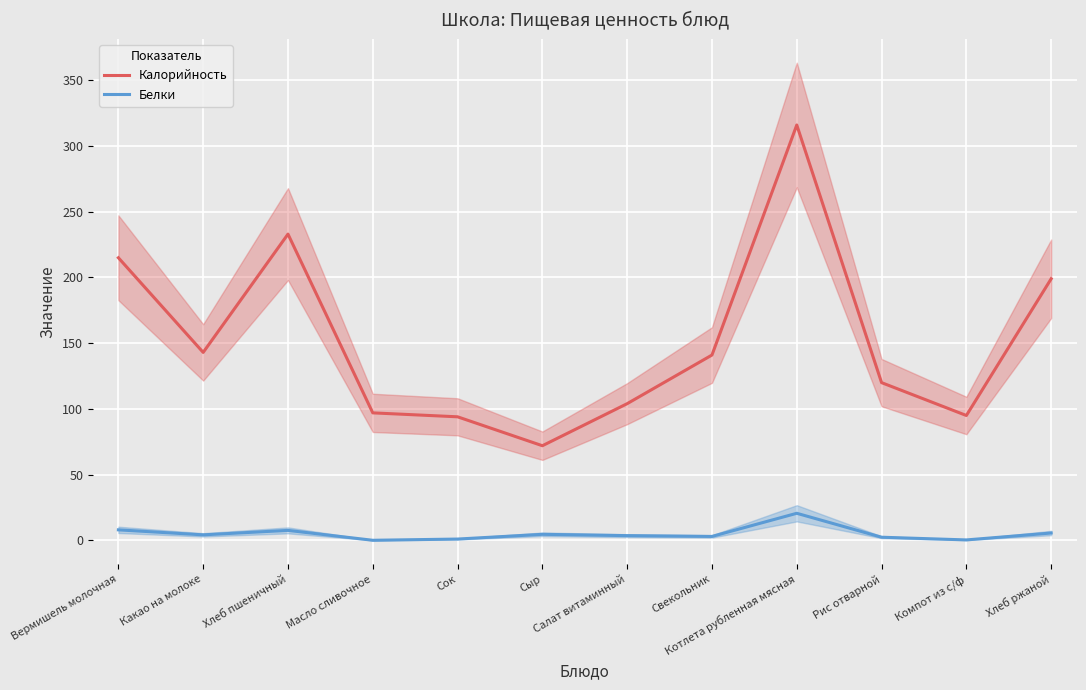

True or false: Белки has more than 1 points higher than both neighbors.

True